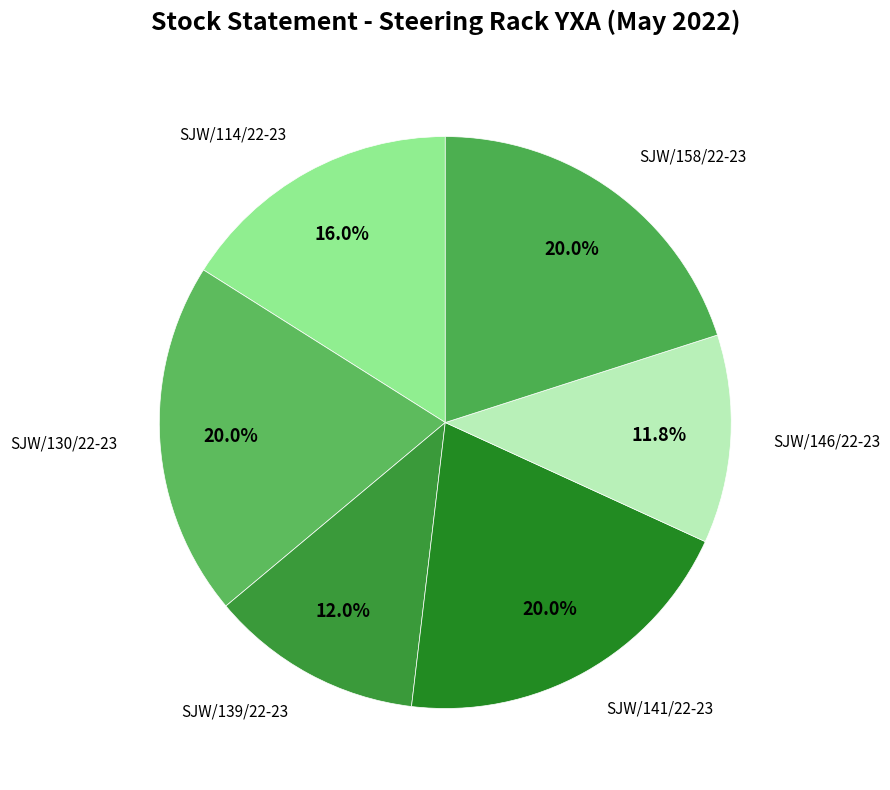

How many slices are in this pie chart?

6